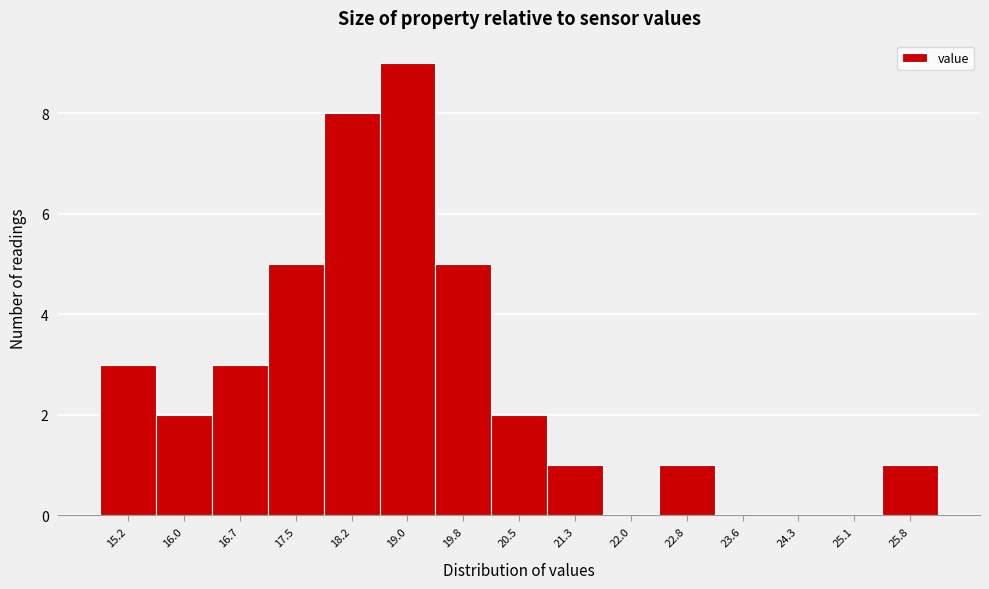

Reading right to left, extract all data points from this chart.

25.8=1	25.1=0	24.3=0	23.6=0	22.8=1	22.0=0	21.3=1	20.5=2	19.8=5	19.0=9	18.2=8	17.5=5	16.7=3	16.0=2	15.2=3